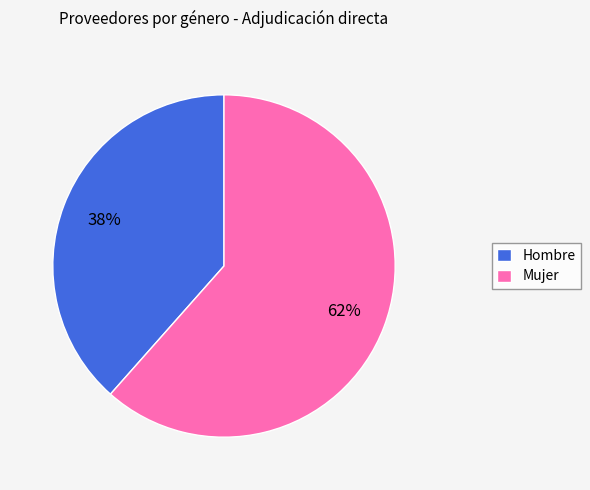

Do Mujer and Hombre together represent more than half of the pie?

Yes